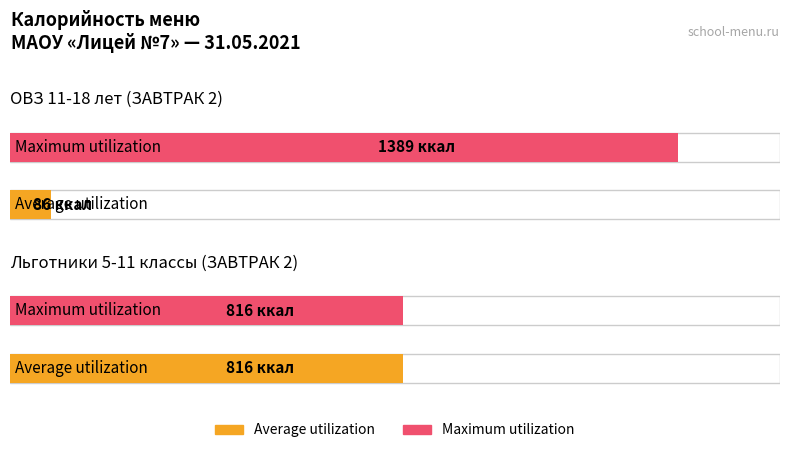

Reading left to right, transcribe all the data shown in this chart.

Average utilization: 86	816
Maximum utilization: 1389	816